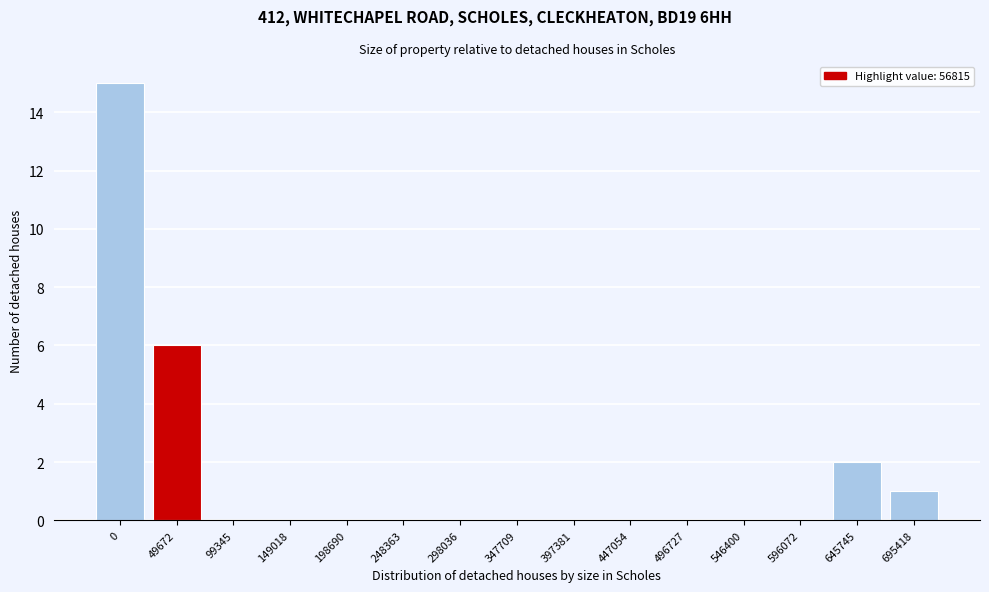

Reading left to right, transcribe all the data shown in this chart.

0=15	49672=6	99345=0	149018=0	198690=0	248363=0	298036=0	347709=0	397381=0	447054=0	496727=0	546400=0	596072=0	645745=2	695418=1